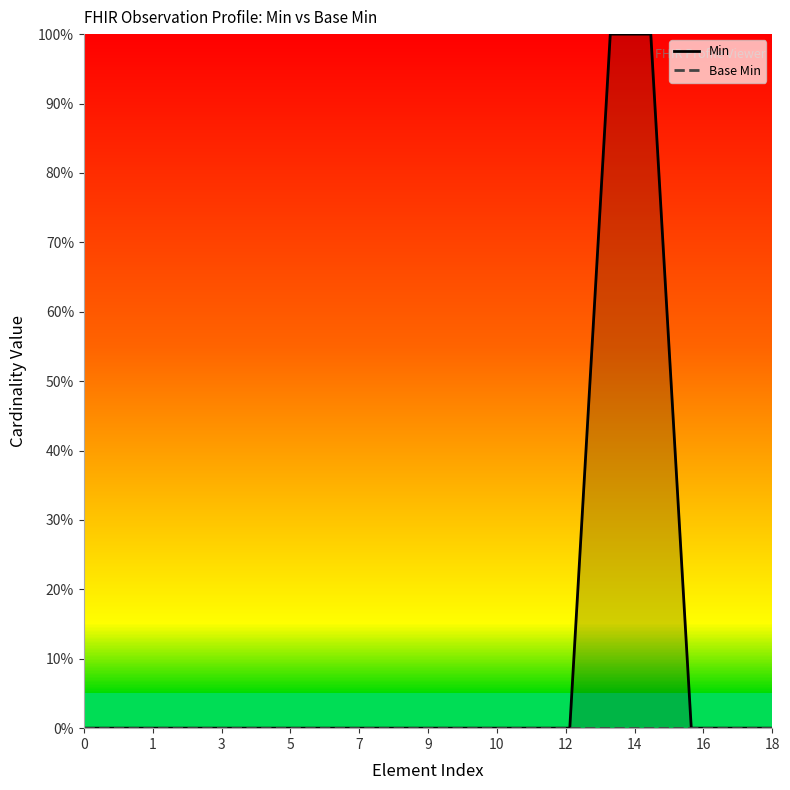

Between 10 and 12, which series saw the biggest shift?

Min